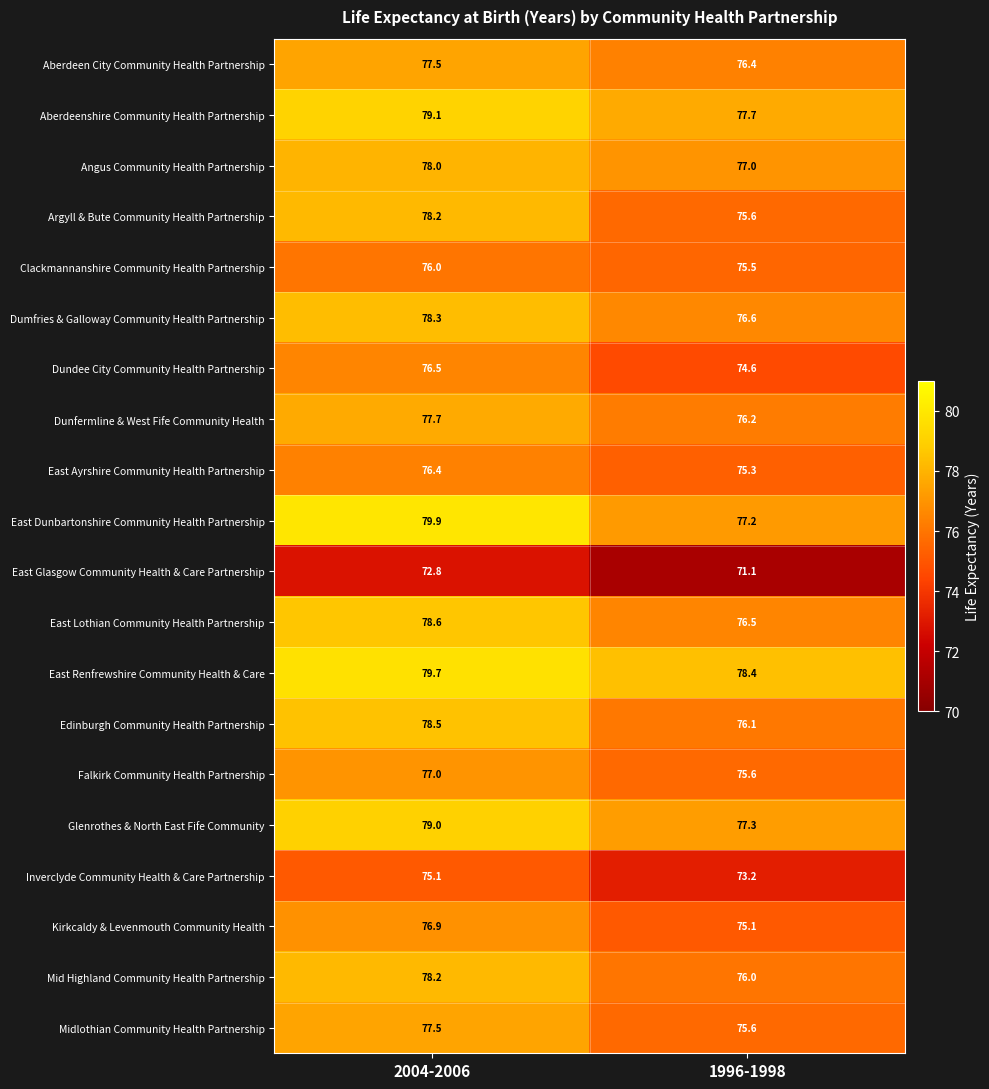

The Kirkcaldy & Levenmouth Community Health series shows 110.1 at 2004-2006. True or false?

False